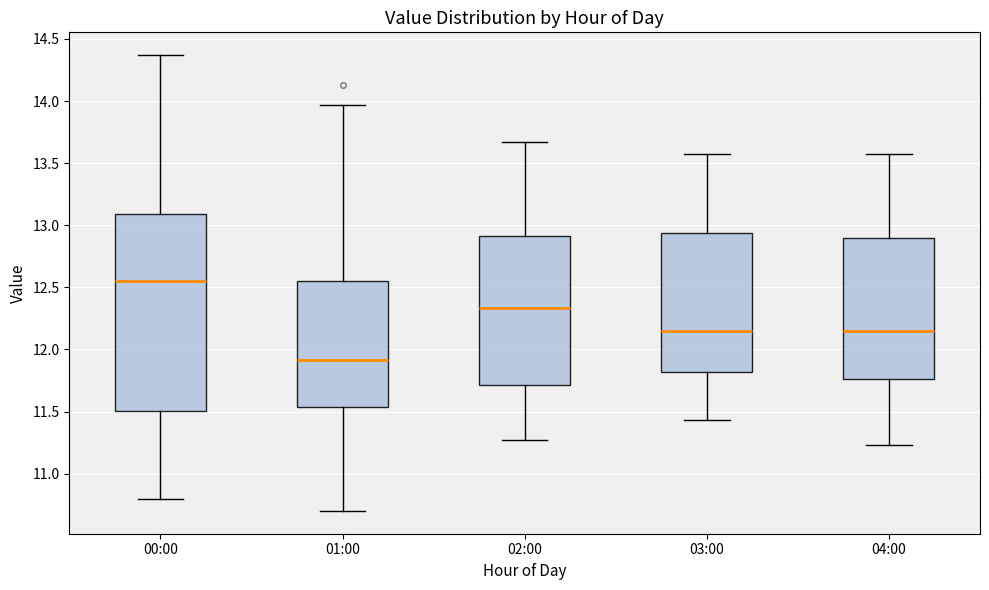

Reading left to right, read every box against the y-axis: the position of its median line, the range the box covers, and the ends of its whiskers. The values are not printed on the chart, so give them approximately, as read against the axis.

00:00: median 12.55, box 11.50 to 13.10, whiskers 10.80 to 14.35
01:00: median 11.90, box 11.55 to 12.55, whiskers 10.70 to 13.95
02:00: median 12.35, box 11.70 to 12.90, whiskers 11.25 to 13.65
03:00: median 12.15, box 11.80 to 12.95, whiskers 11.45 to 13.55
04:00: median 12.15, box 11.75 to 12.90, whiskers 11.25 to 13.55